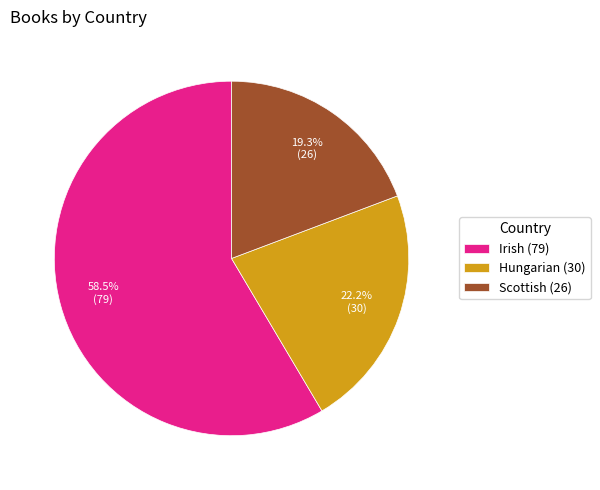

Between Irish (79) and Hungarian (30), which is larger?

Irish (79)